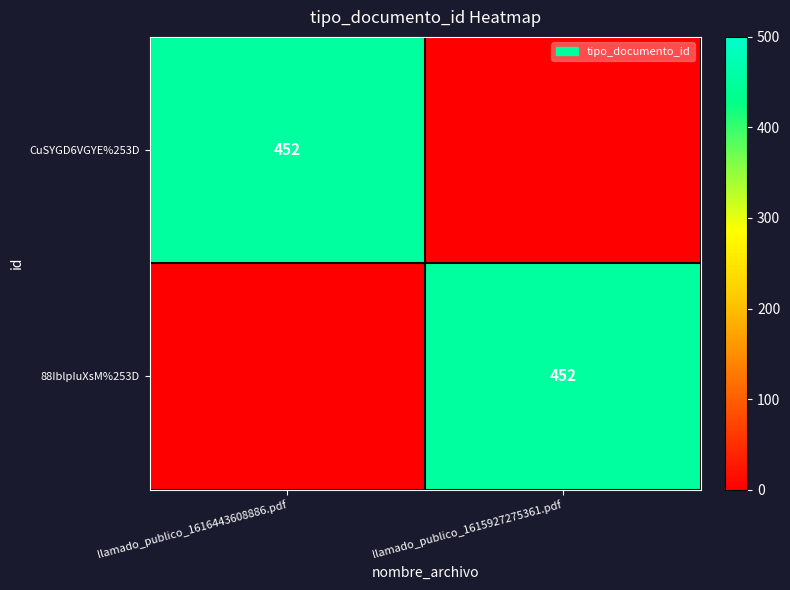

Is it true that 88IblpIuXsM%253D equals 257 at llamado_publico_1615927275361.pdf?

False